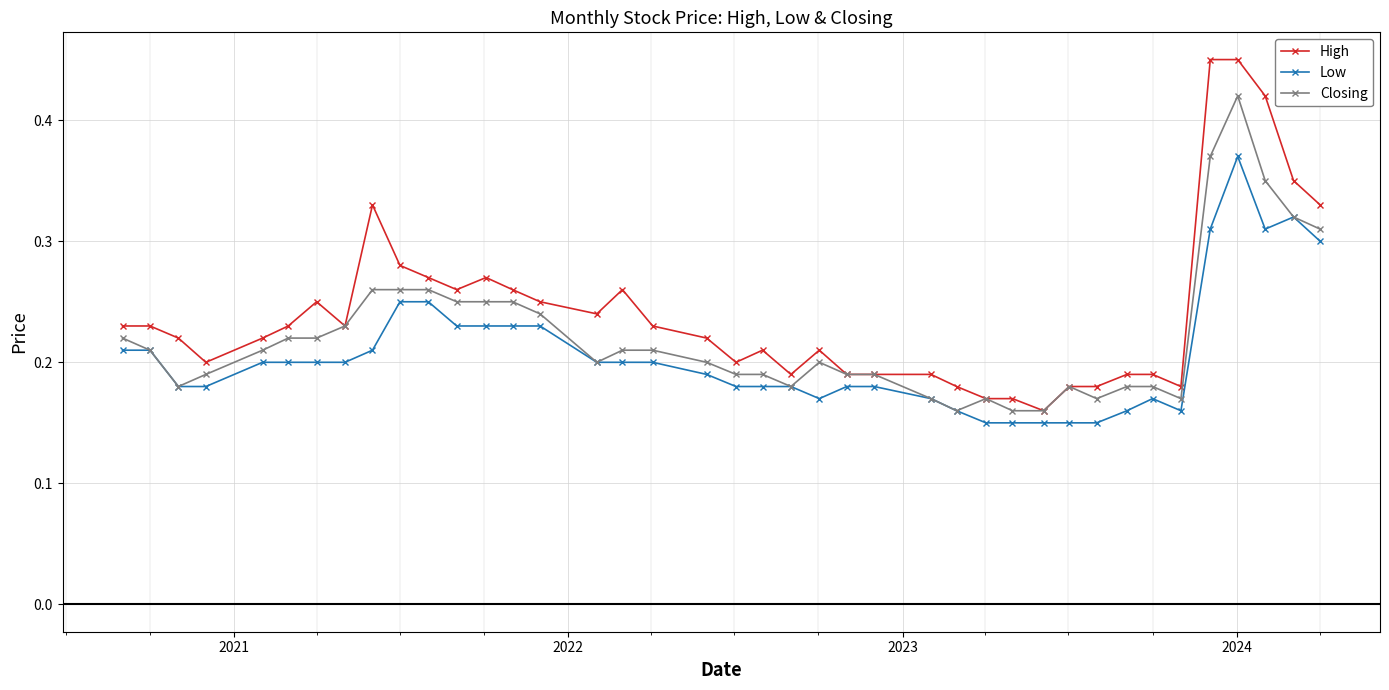

True or false: Low and High cross at least once.

False